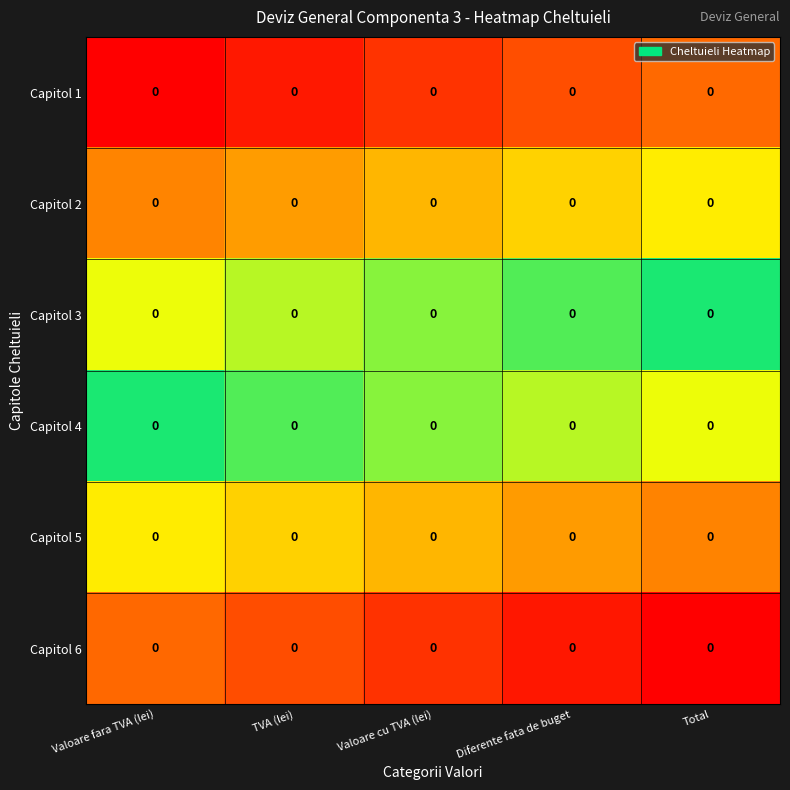

What is the total value across all series at Valoare fara TVA (lei)?

75